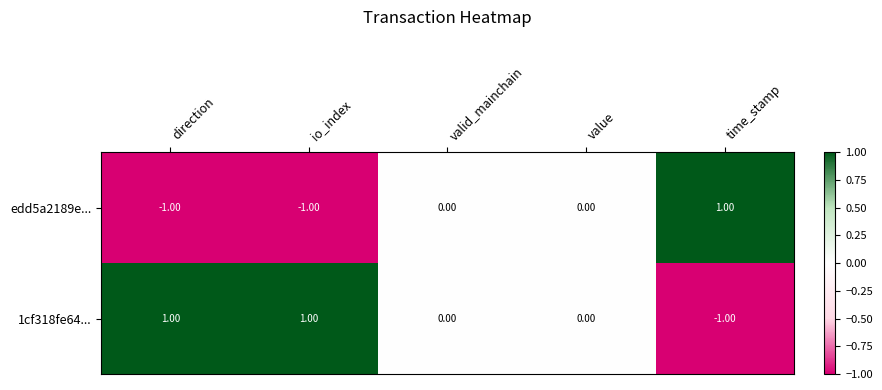

Rank the series at time_stamp from lowest to highest value.

1cf318fe64..., edd5a2189e...